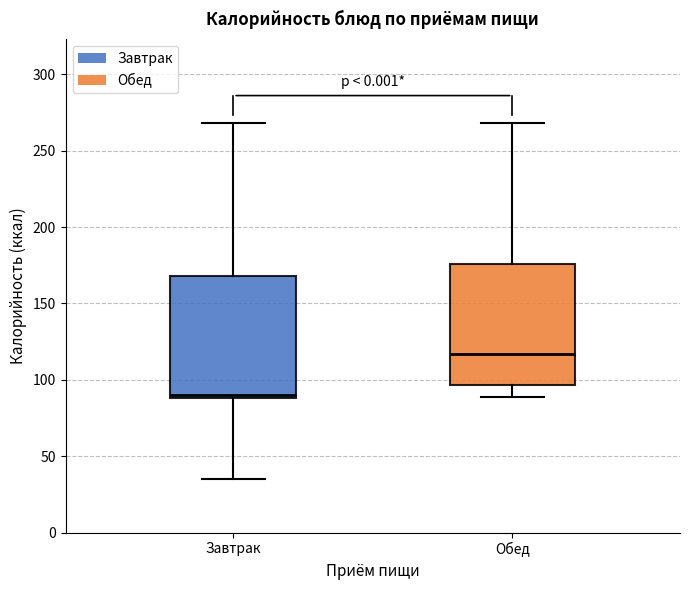

Which box has the highest median line?

Обед